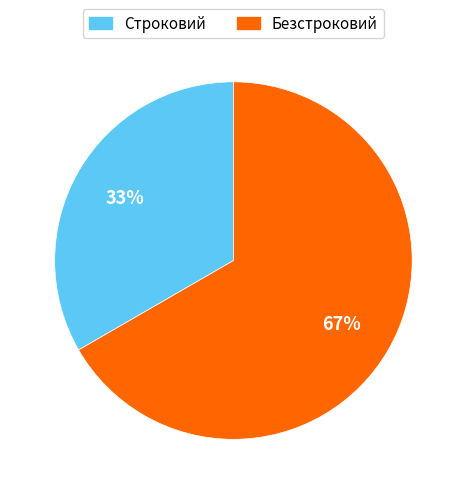

Is the sum of Безстроковий and Строковий greater than half?

Yes